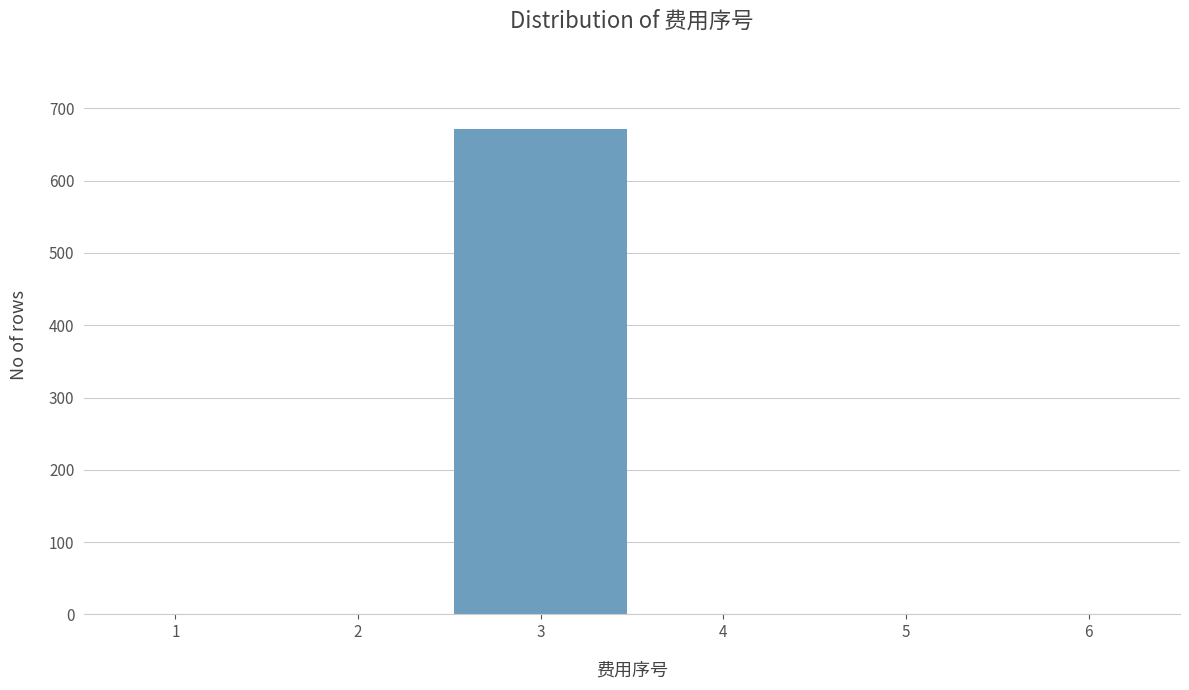

Reading left to right, transcribe this chart: for each bar, give the range it covers on the x-axis and its height. The values are not printed on the chart, so give them approximately, as read against the axis.

0.5 to 1.5: 0
1.5 to 2.5: 0
2.5 to 3.5: 670
3.5 to 4.5: 0
4.5 to 5.5: 0
5.5 to 6.5: 0